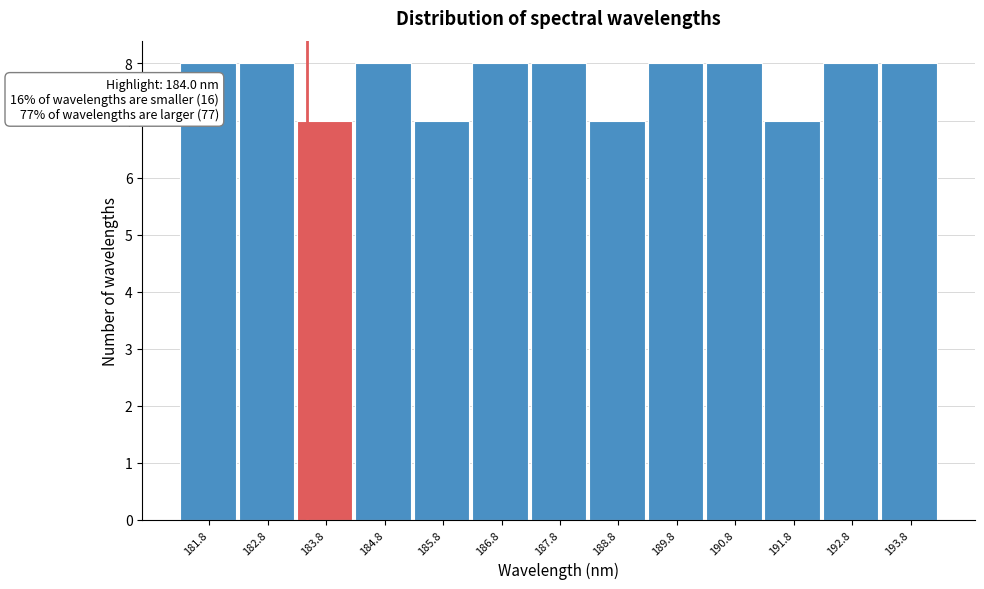

Reading left to right, transcribe all the data shown in this chart.

181.8=8	182.8=8	183.8=7	184.8=8	185.8=7	186.8=8	187.8=8	188.8=7	189.8=8	190.8=8	191.8=7	192.8=8	193.8=8